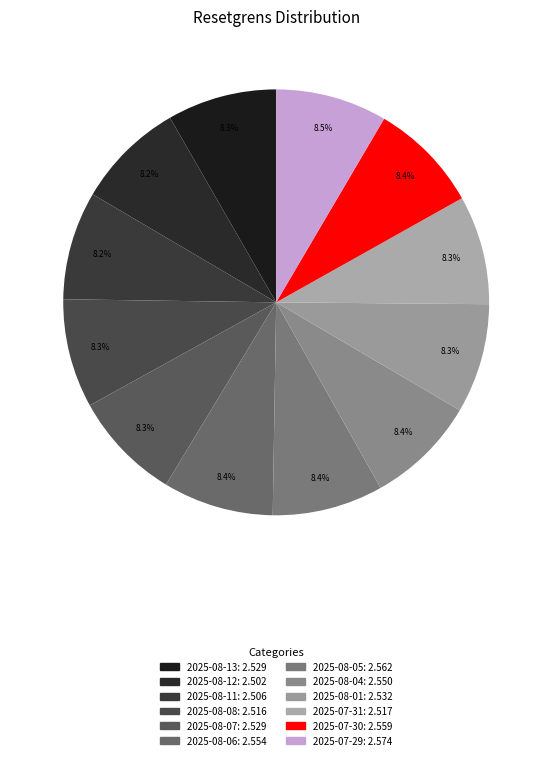

What percentage is the 2025-08-12 slice, to the nearest percent?

8%